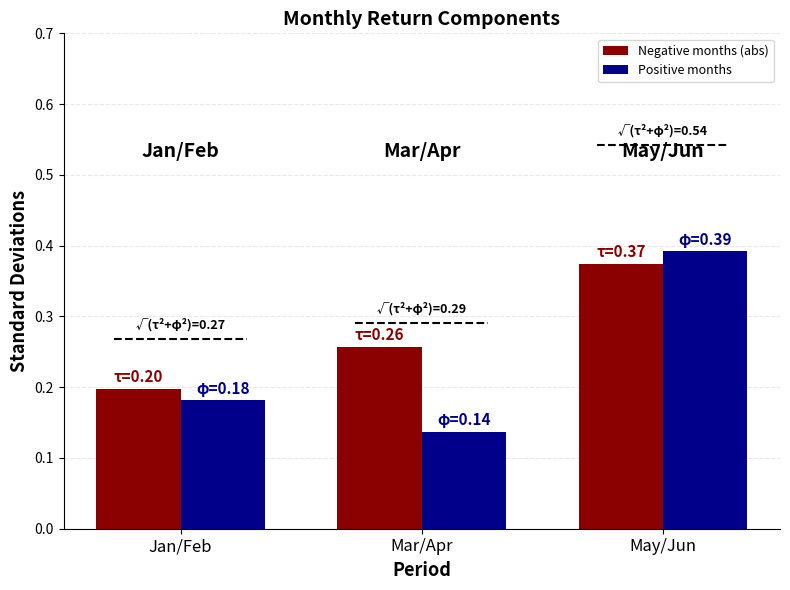

Is it true that Positive months equals 0.2 at Mar/Apr?

False